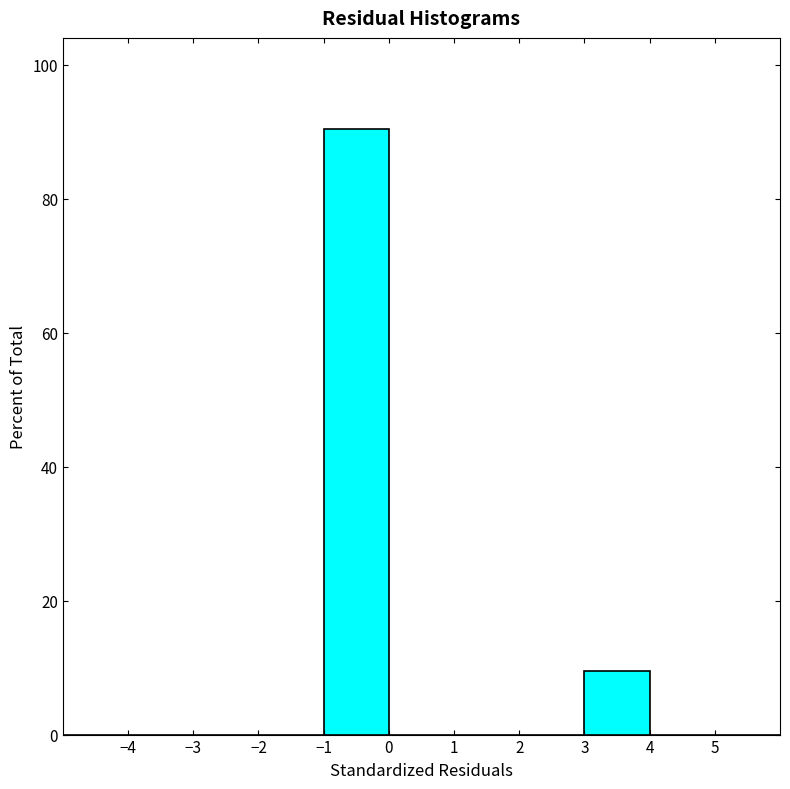

How tall is the bar that spans 3 to 4 on the x-axis? The values are not printed on the chart, so give them approximately, as read against the axis.

10